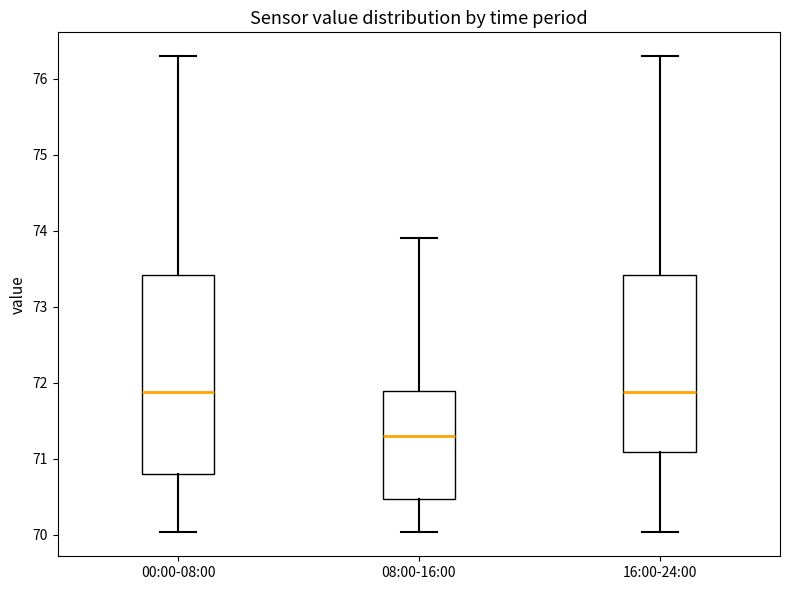

Which box has the lowest median line?

08:00-16:00